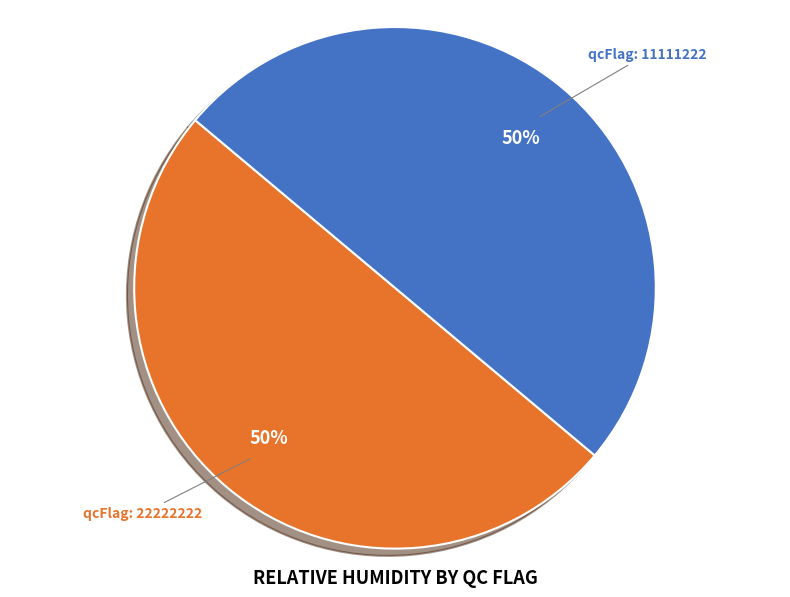

Do qcFlag: 11111222 and qcFlag: 22222222 together represent more than half of the pie?

Yes